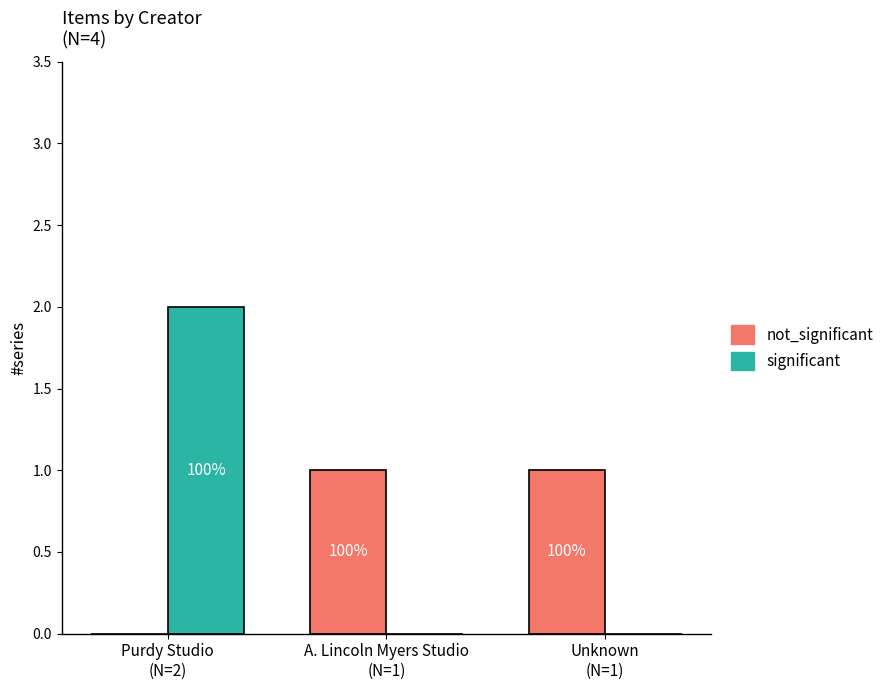

True or false: significant has a value of -1 at A. Lincoln Myers Studio
(N=1).

False